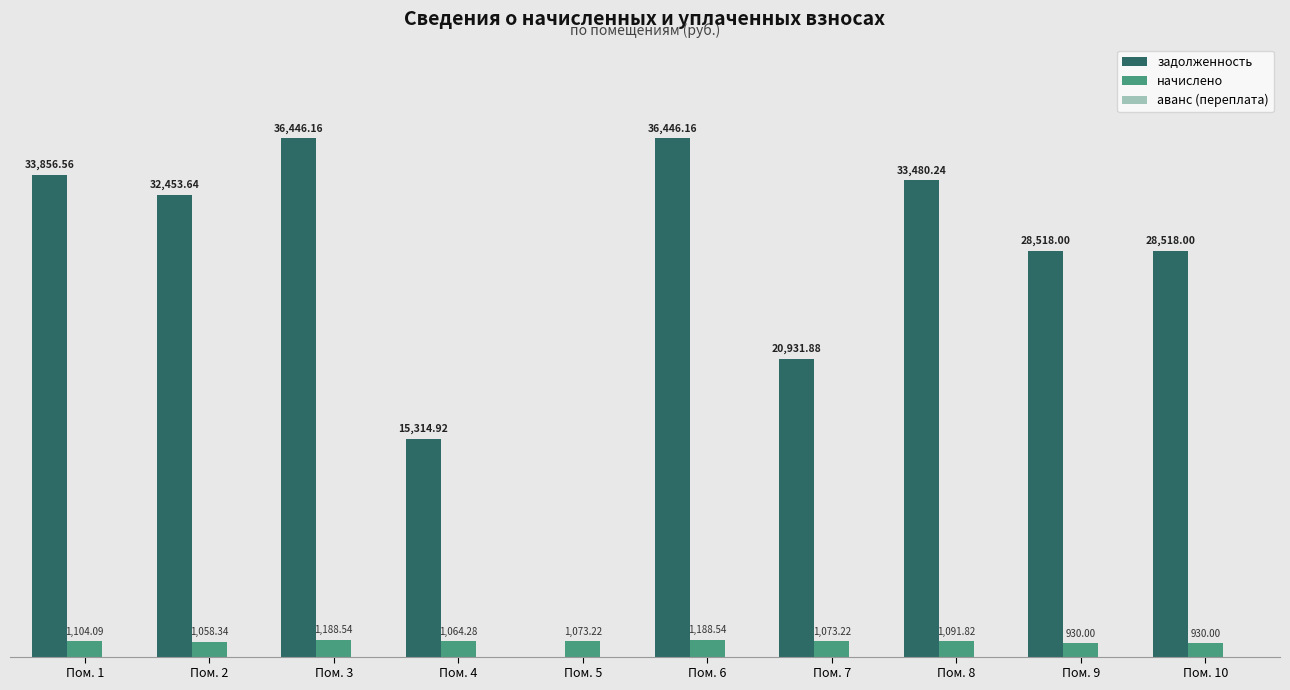

Is the value of начислено at Пом. 10 greater than the value of задолженность at Пом. 7?

No